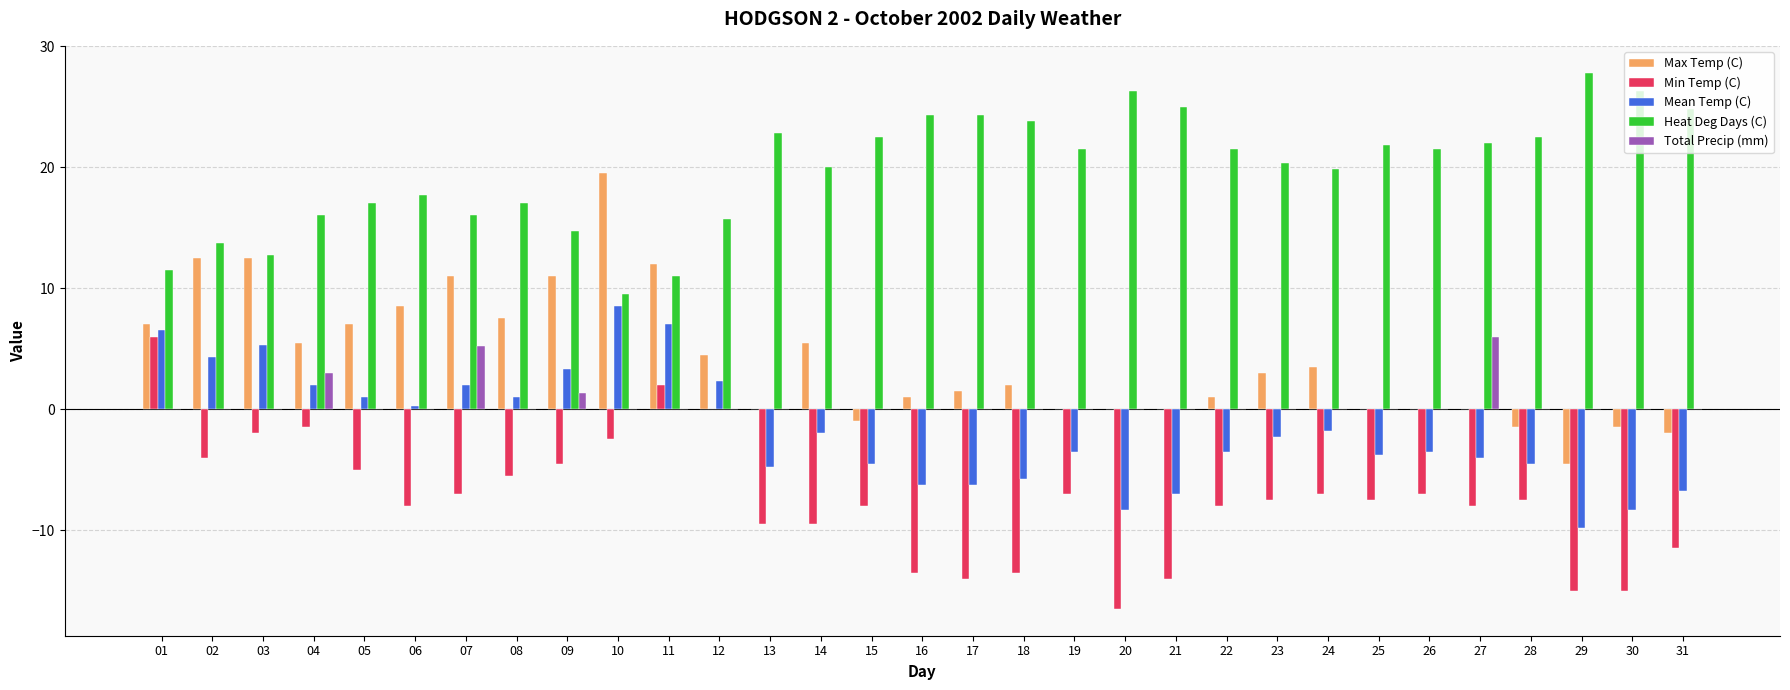

What is the approximate value of Mean Temp (C) at 28?

-4.5